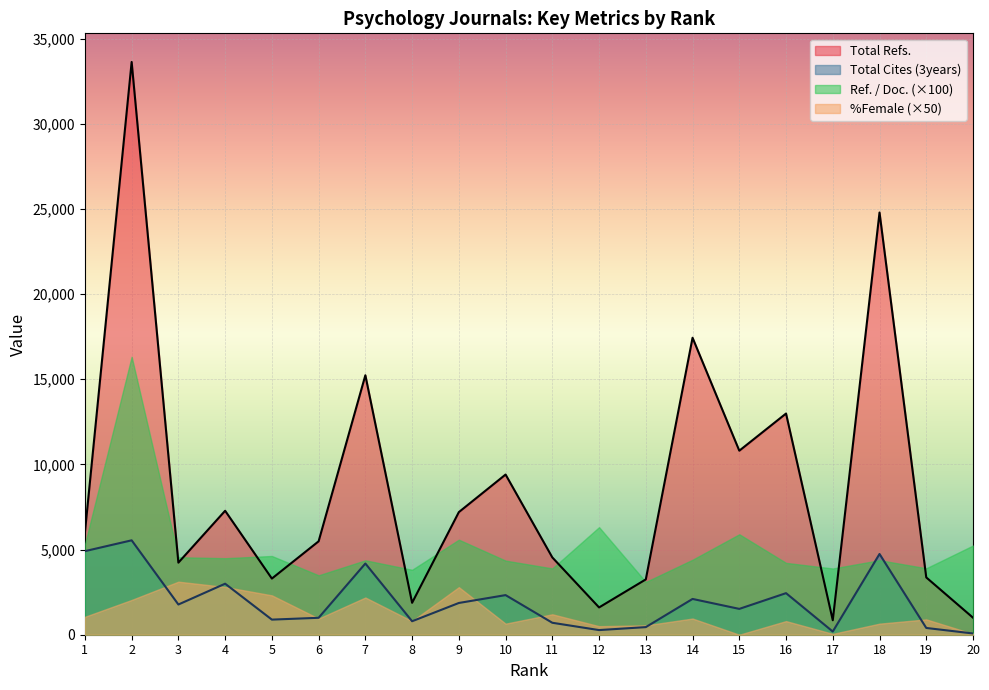

What is the maximum value shown in the chart?

33629.0